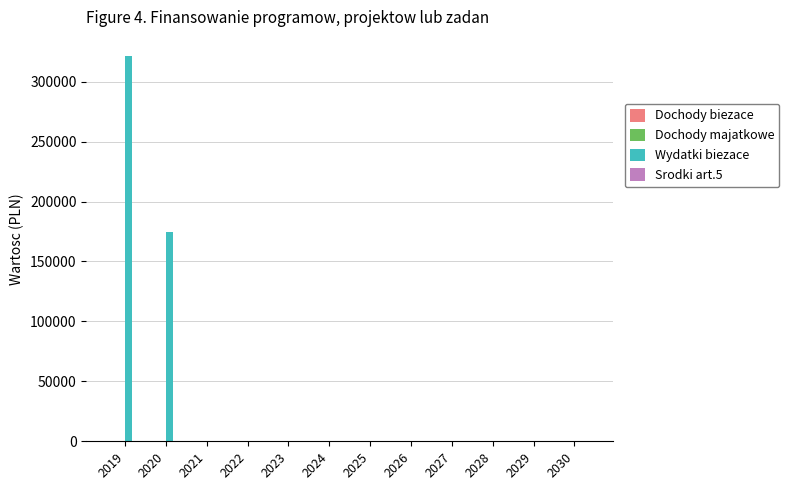

What is the sum of all values?

495629.5